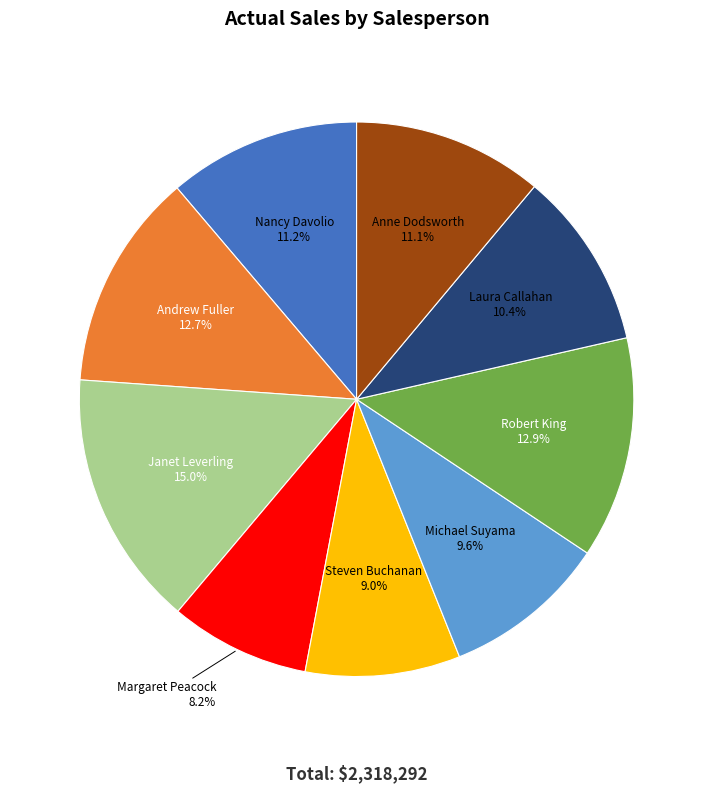

How many slices are in this pie chart?

9